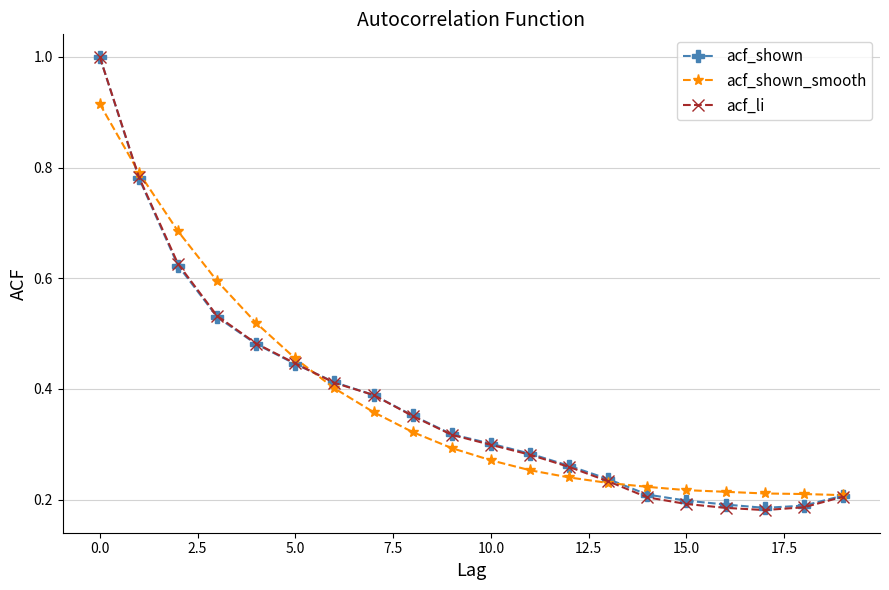

Which series has the largest range (max minus min)?

acf_li